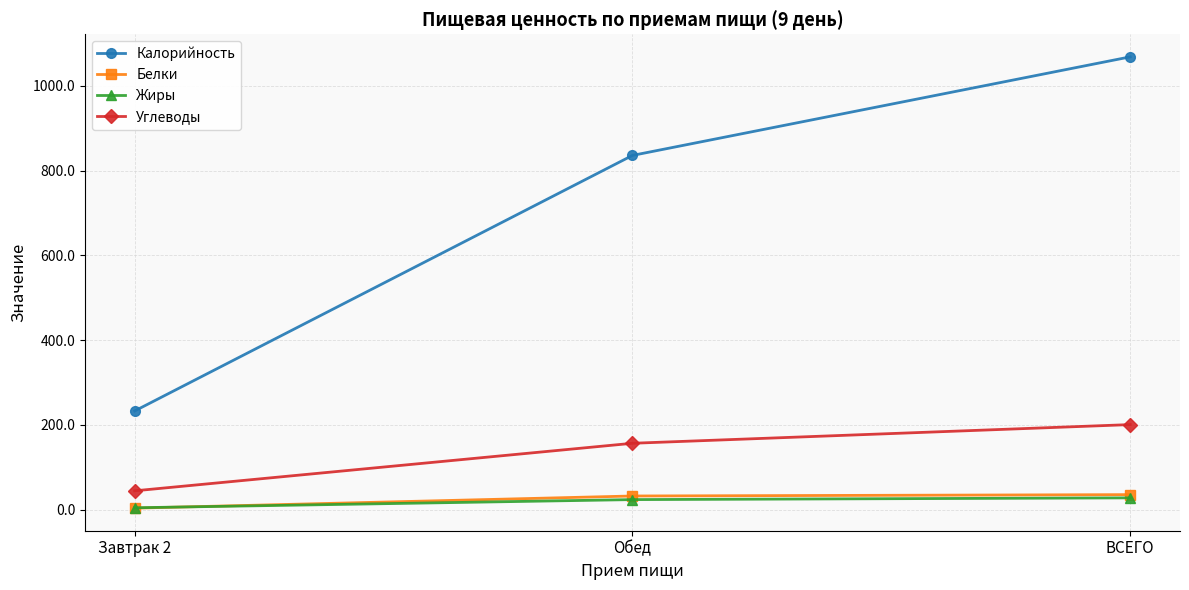

What are all the series names shown in the legend?

Калорийность, Белки, Жиры, Углеводы